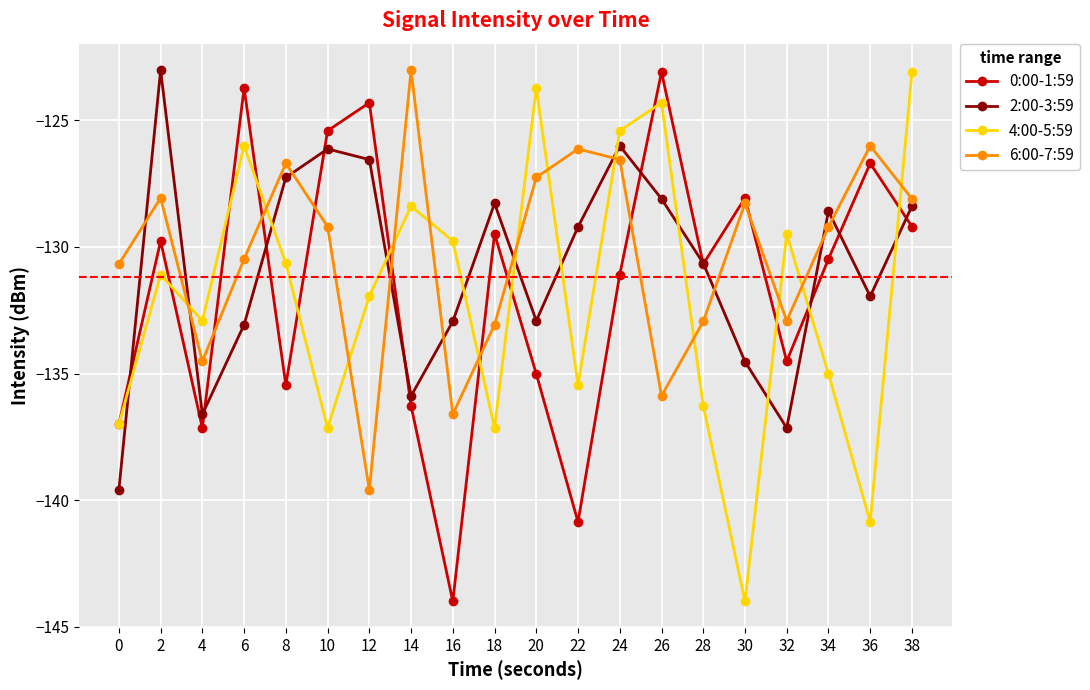

Is the value of 6:00-7:59 at 22 greater than the value of 2:00-3:59 at 36?

Yes